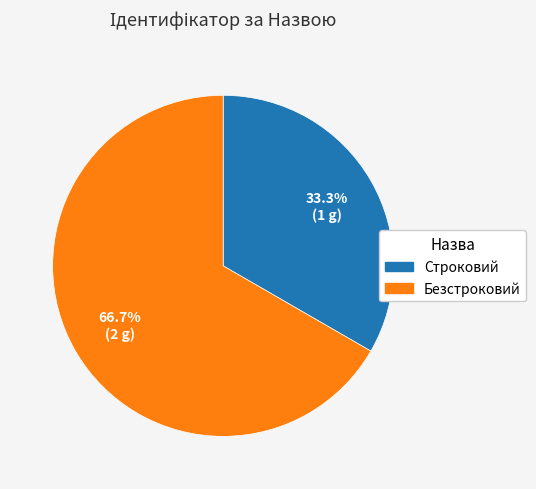

To the nearest percent, what is the difference between the largest and smallest slice percentages?

33%